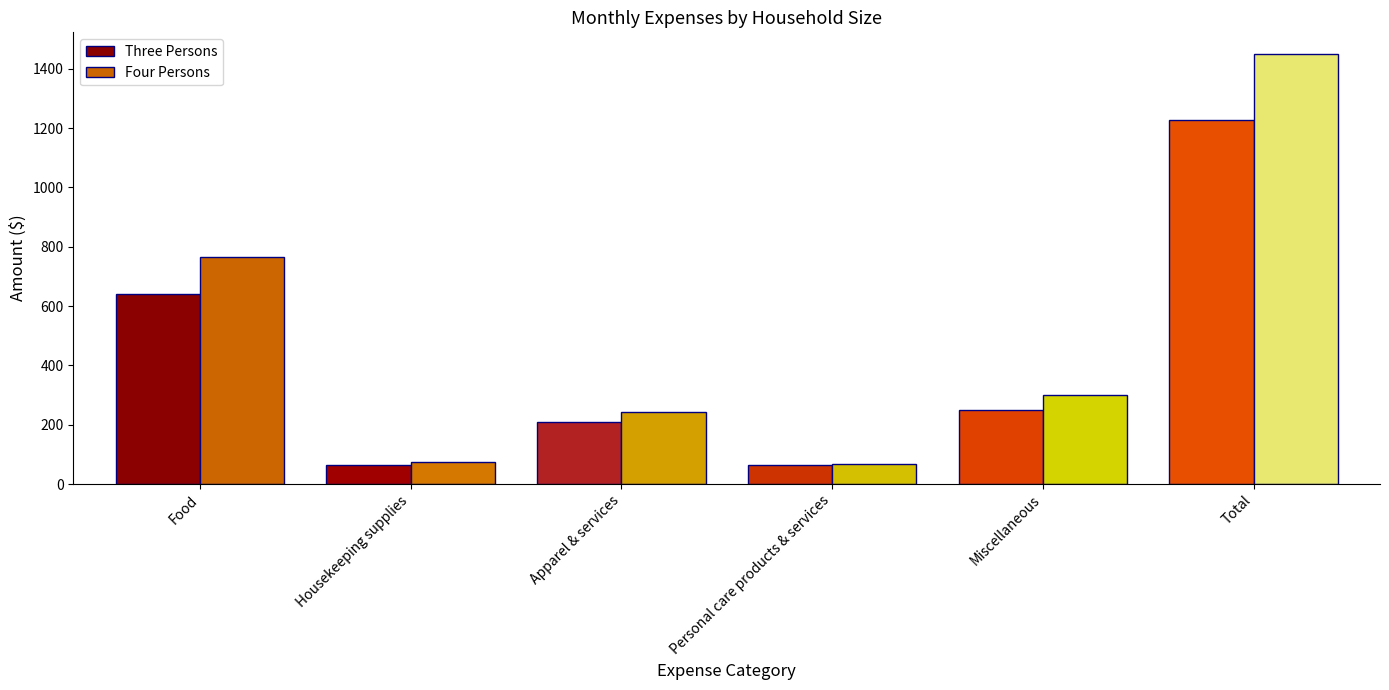

What are all the series names shown in the legend?

Three Persons, Four Persons